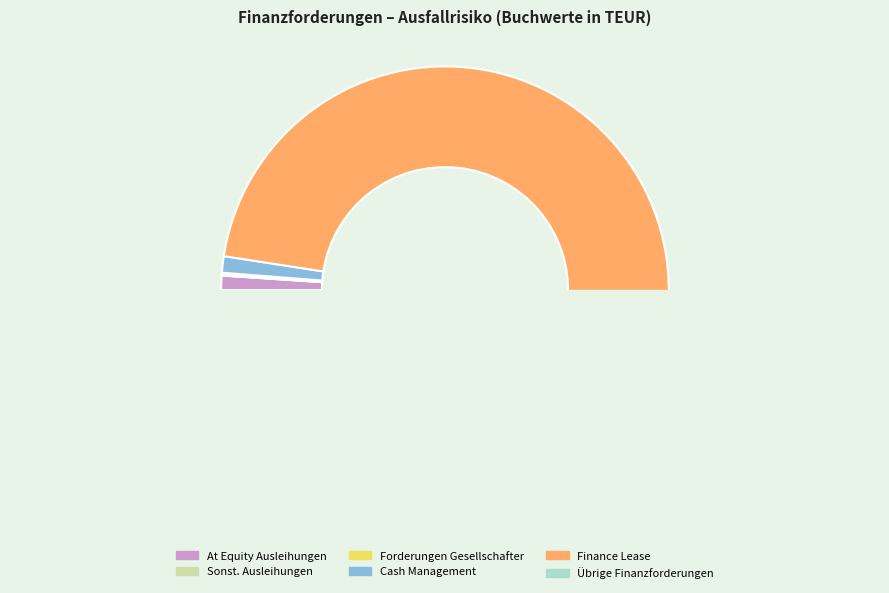

How many segments does this pie chart have?

6